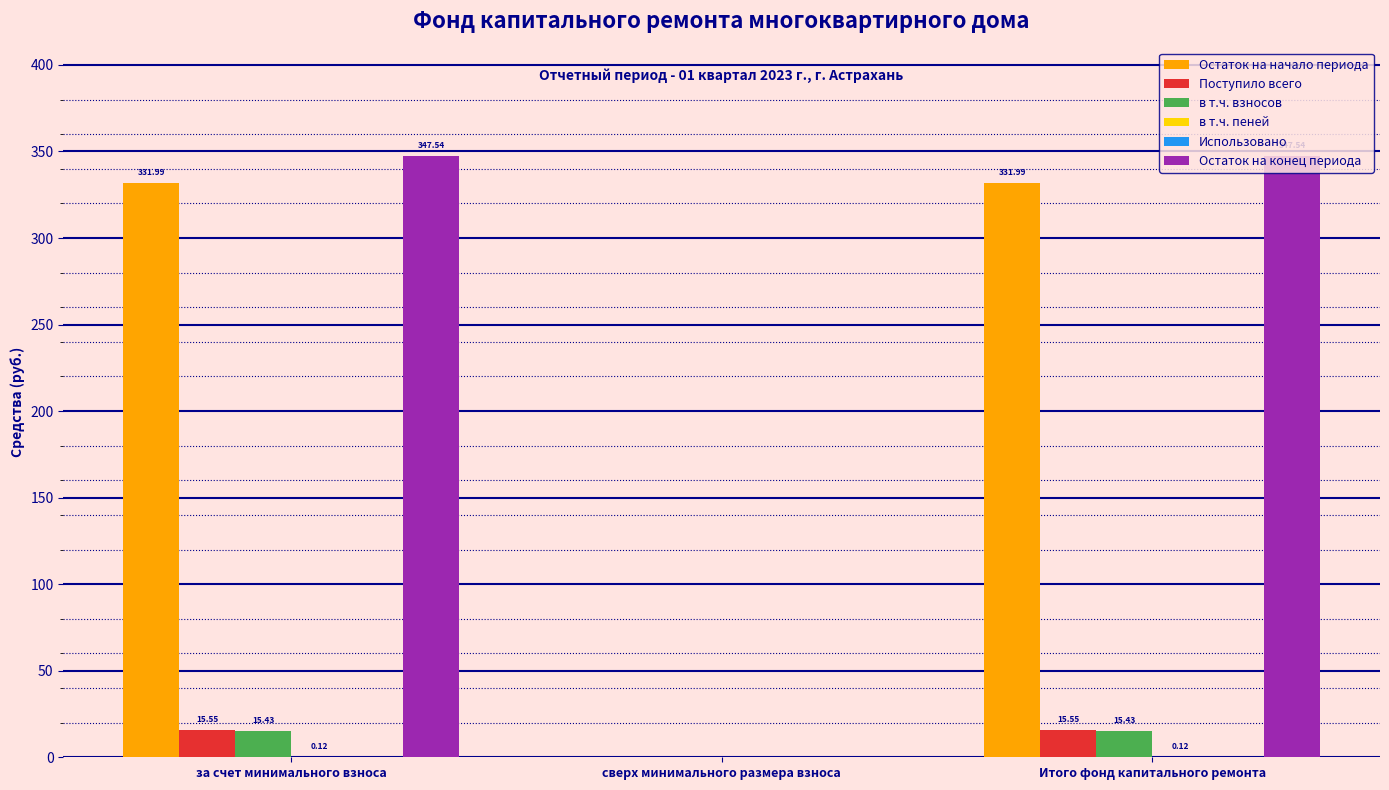

The value of Остаток на конец периода at за счет минимального взноса is 347.5. True or false?

True